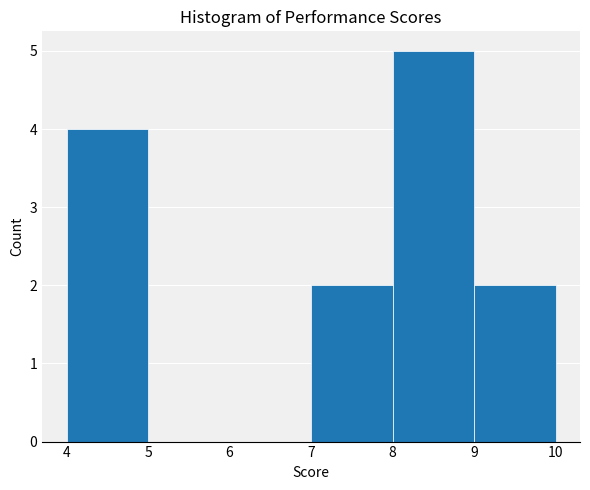

Reading left to right, list every bar in this chart as the range it spans on the x-axis followed by its height. The values are not printed on the chart, so give them approximately, as read against the axis.

4 to 5: 4
5 to 6: 0
6 to 7: 0
7 to 8: 2
8 to 9: 5
9 to 10: 2